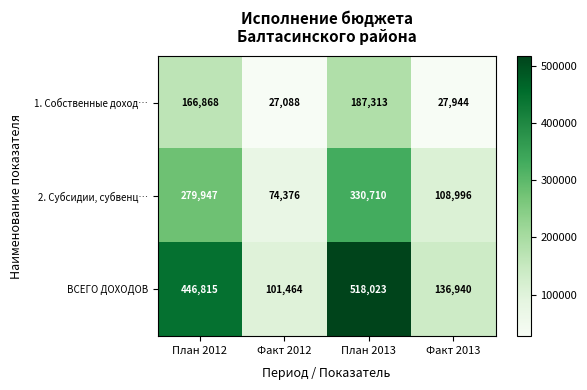

What is the greatest value displayed?

518023